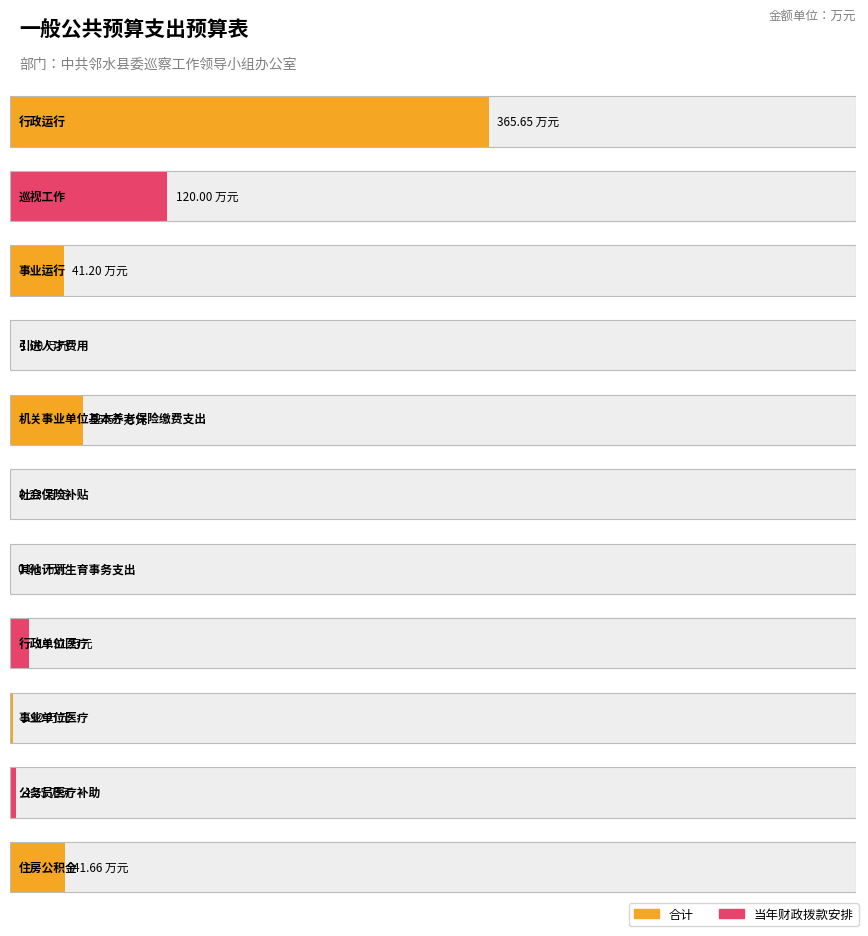

At how many categories does at least one series exceed 180?

1